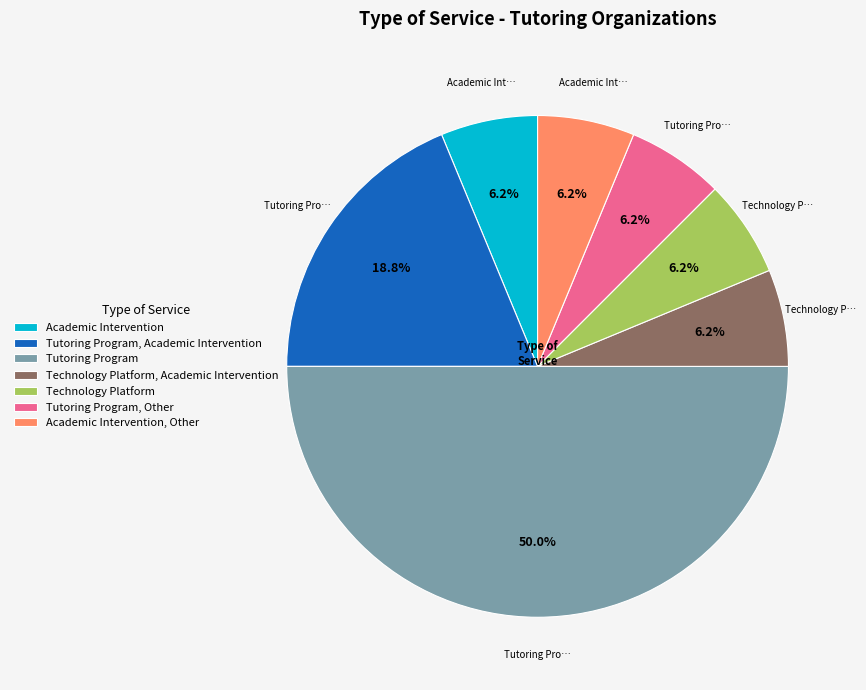

Combined, do Technology Platform, Academic Intervention and Tutoring Program, Academic Intervention account for over 50%?

No